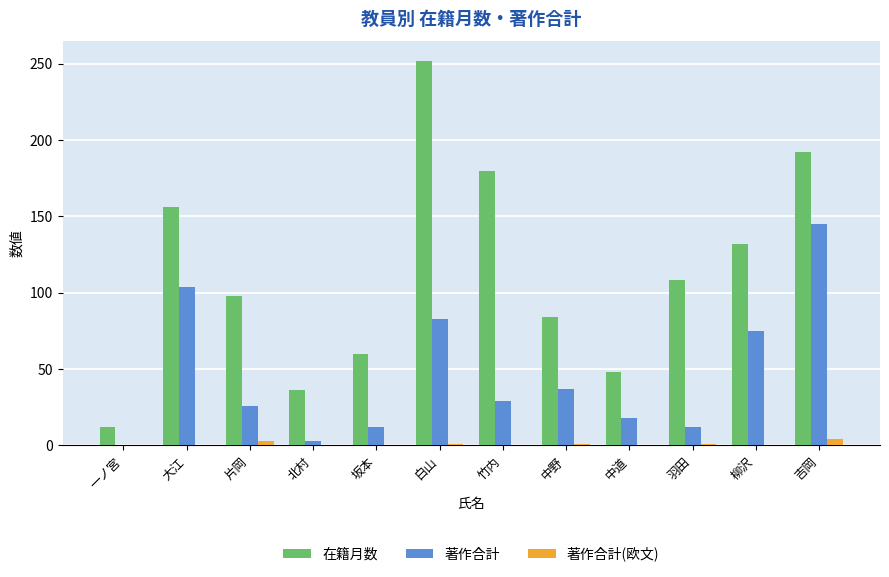

Where does the 著作合計 series first go above 29?

大江